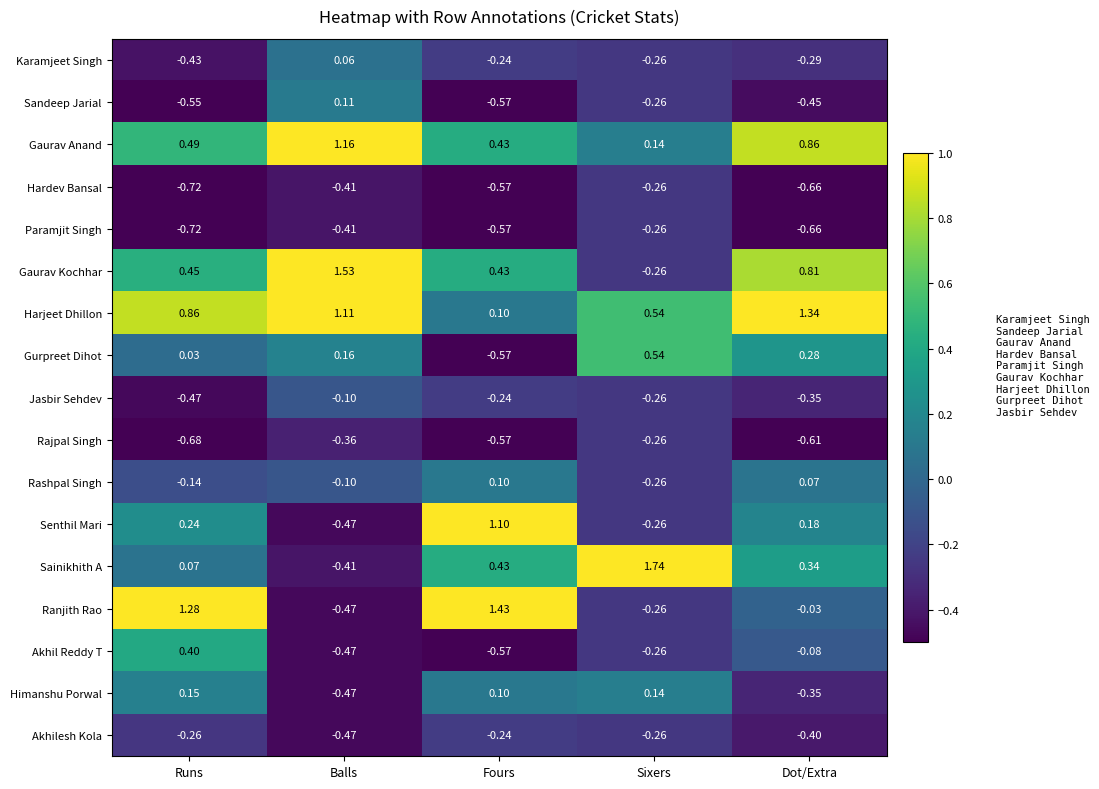

Which category has the highest value in the Senthil Mari series?

Fours